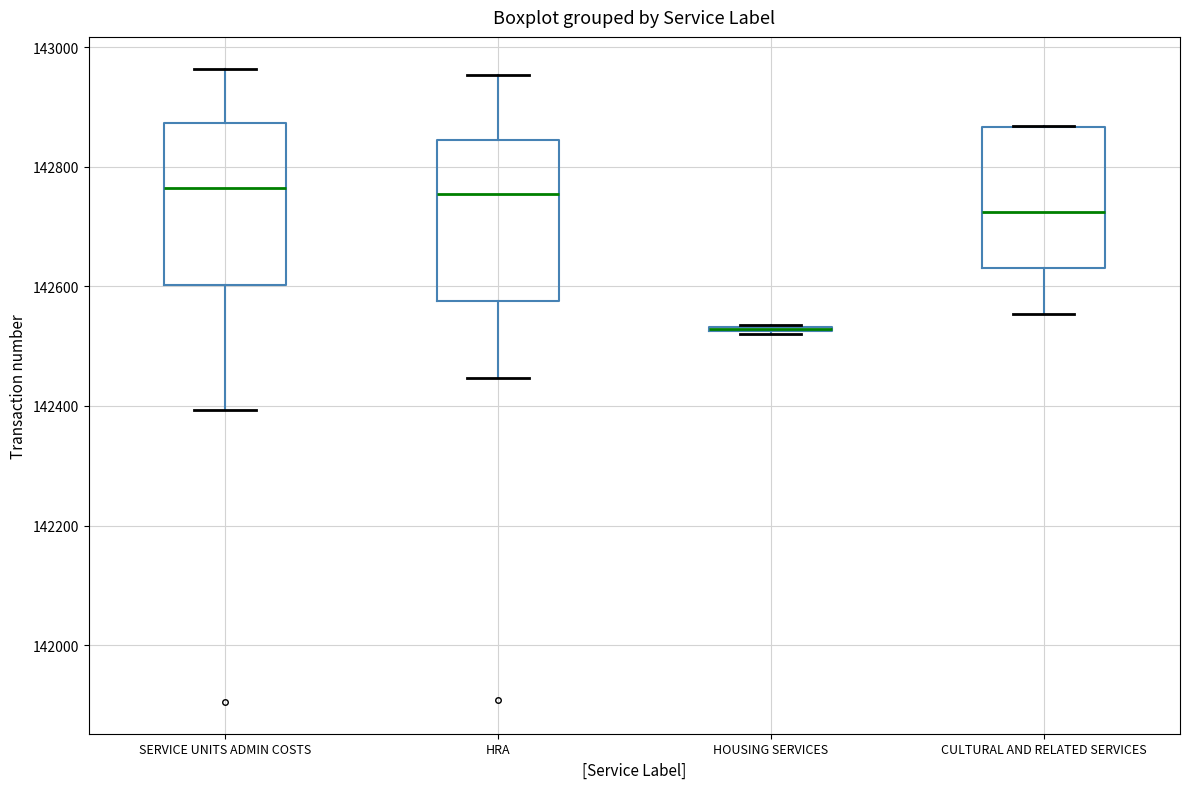

Where is the lower edge of the box for SERVICE UNITS ADMIN COSTS on the y-axis? The values are not printed on the chart, so give them approximately, as read against the axis.

142600